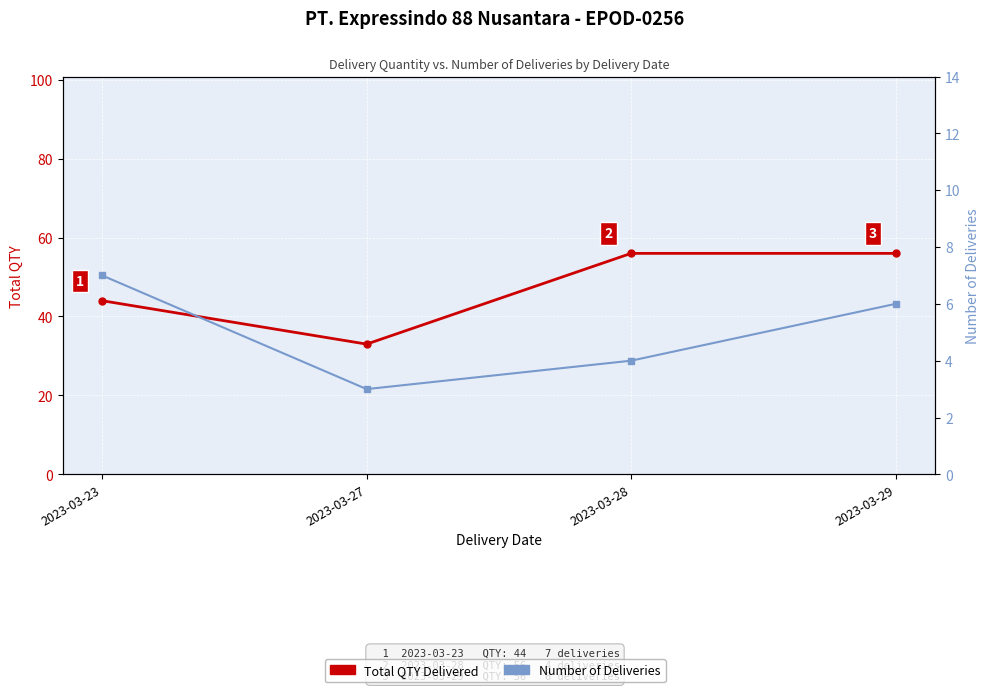

What is the minimum value for Number of Deliveries?

3